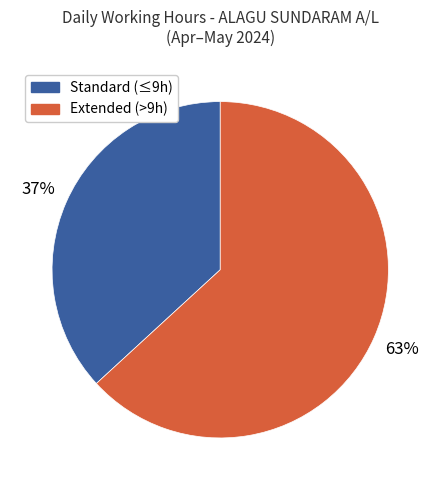

Is there any slice that represents more than half of the pie?

Yes